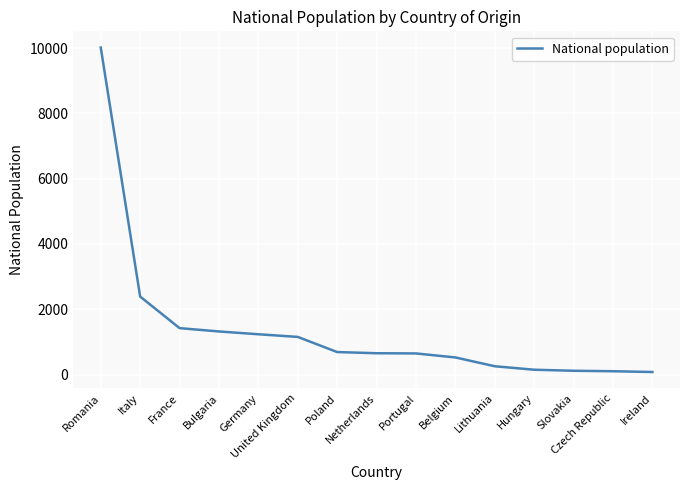

What is the sum of all values?

20760